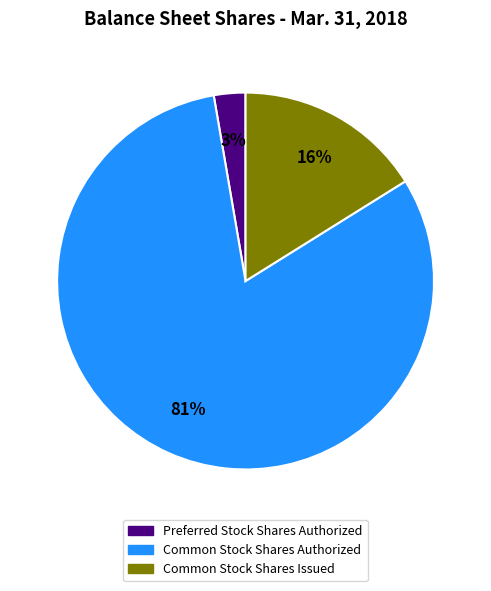

What is the majority slice?

Common Stock Shares Authorized